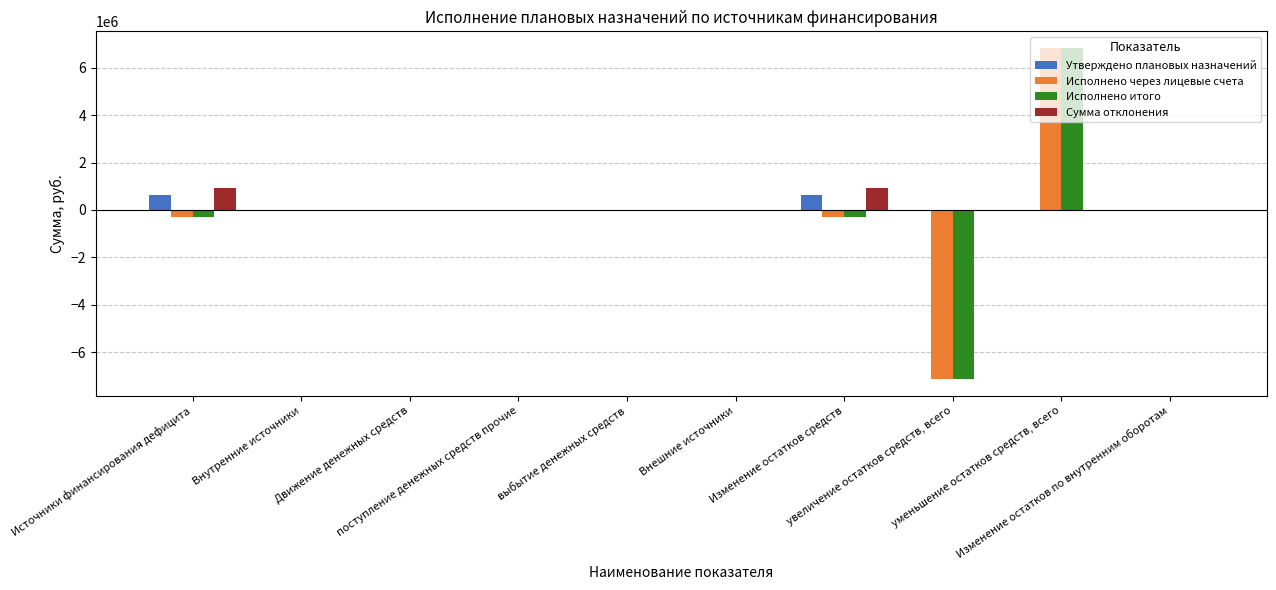

What is the sum of all Исполнено итого values?

-887399.3